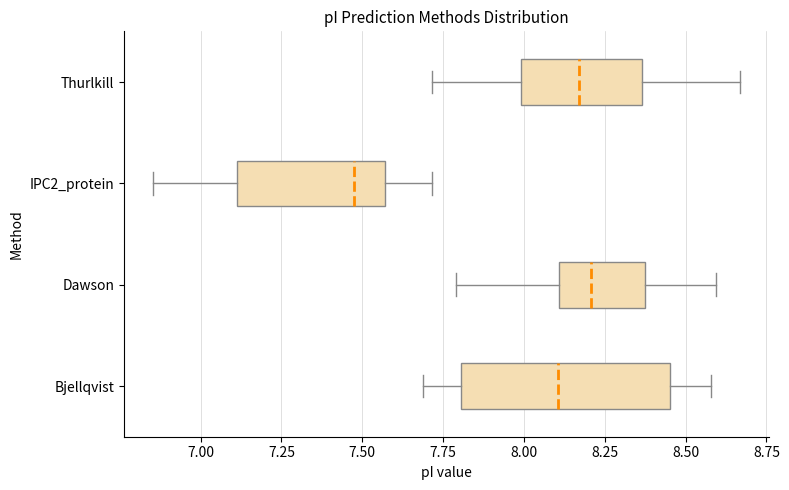

Where does the right whisker of the box for IPC2_protein end on the x-axis? The values are not printed on the chart, so give them approximately, as read against the axis.

7.70